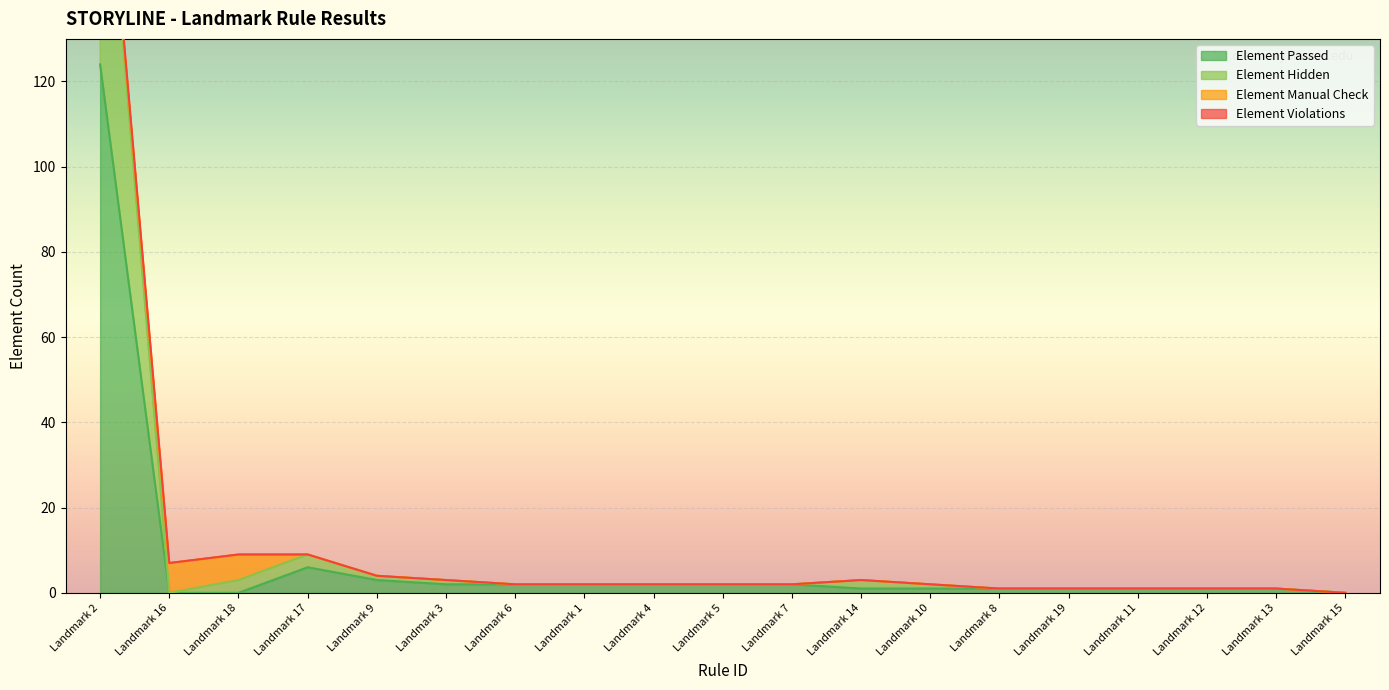

At which label does Element Passed reach its peak?

Landmark 2